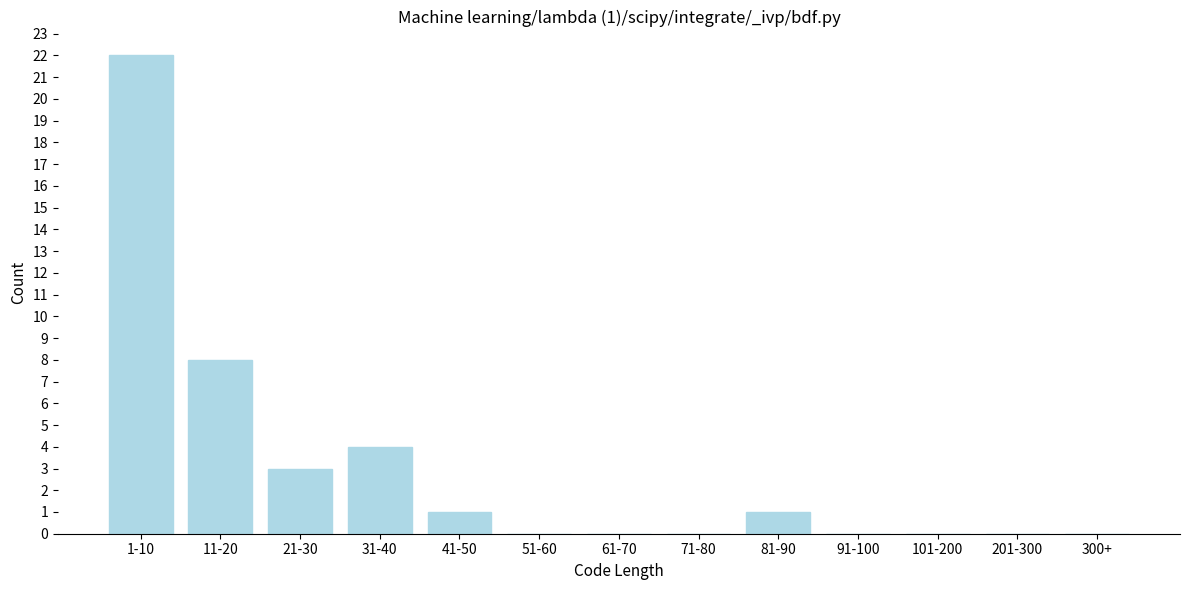

Reading right to left, what are all the values shown in this chart?

300+=0	201-300=0	101-200=0	91-100=0	81-90=1	71-80=0	61-70=0	51-60=0	41-50=1	31-40=4	21-30=3	11-20=8	1-10=22